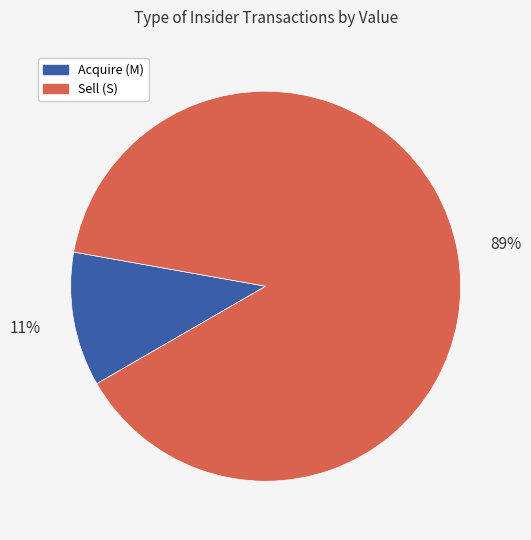

To the nearest percent, what is the average slice percentage?

50%